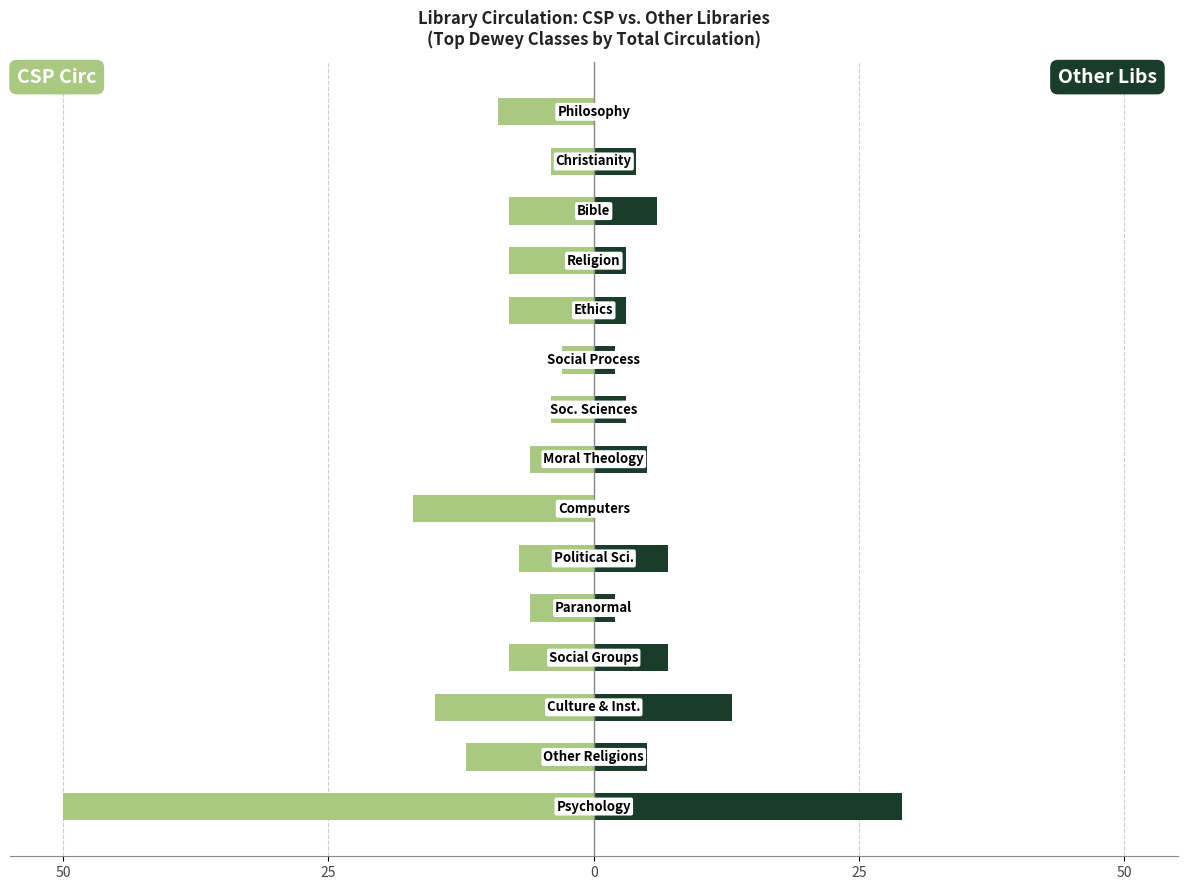

True or false: Circ at other libs (CSP items) has a value of 22 at 0.

False